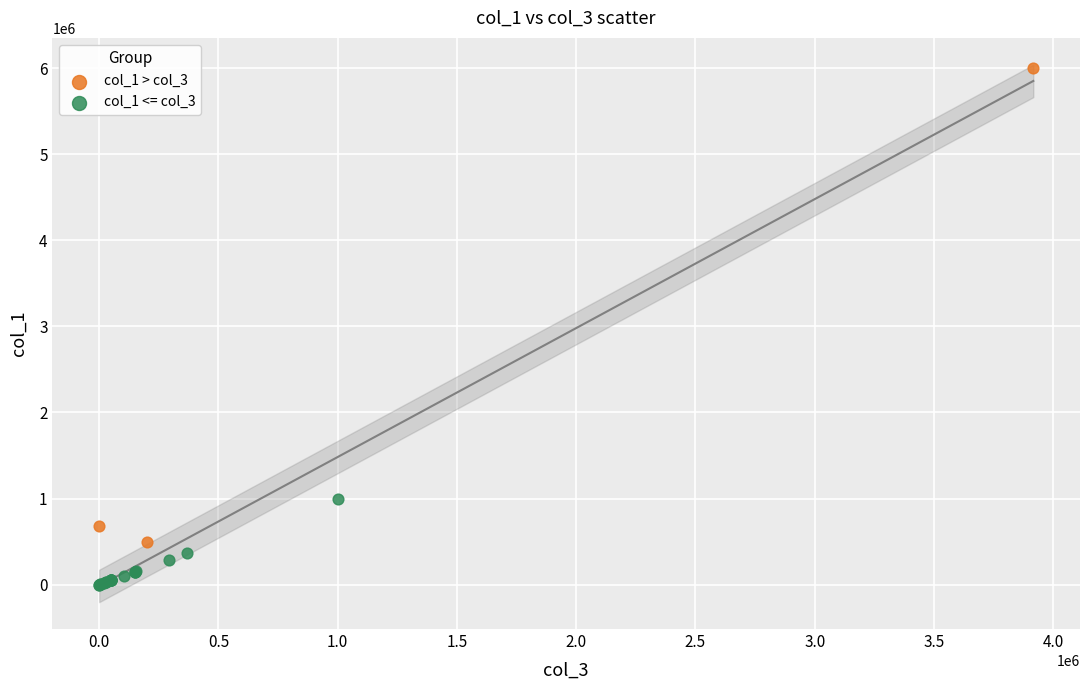

Which series contains the lowest Y value?

col_1 <= col_3